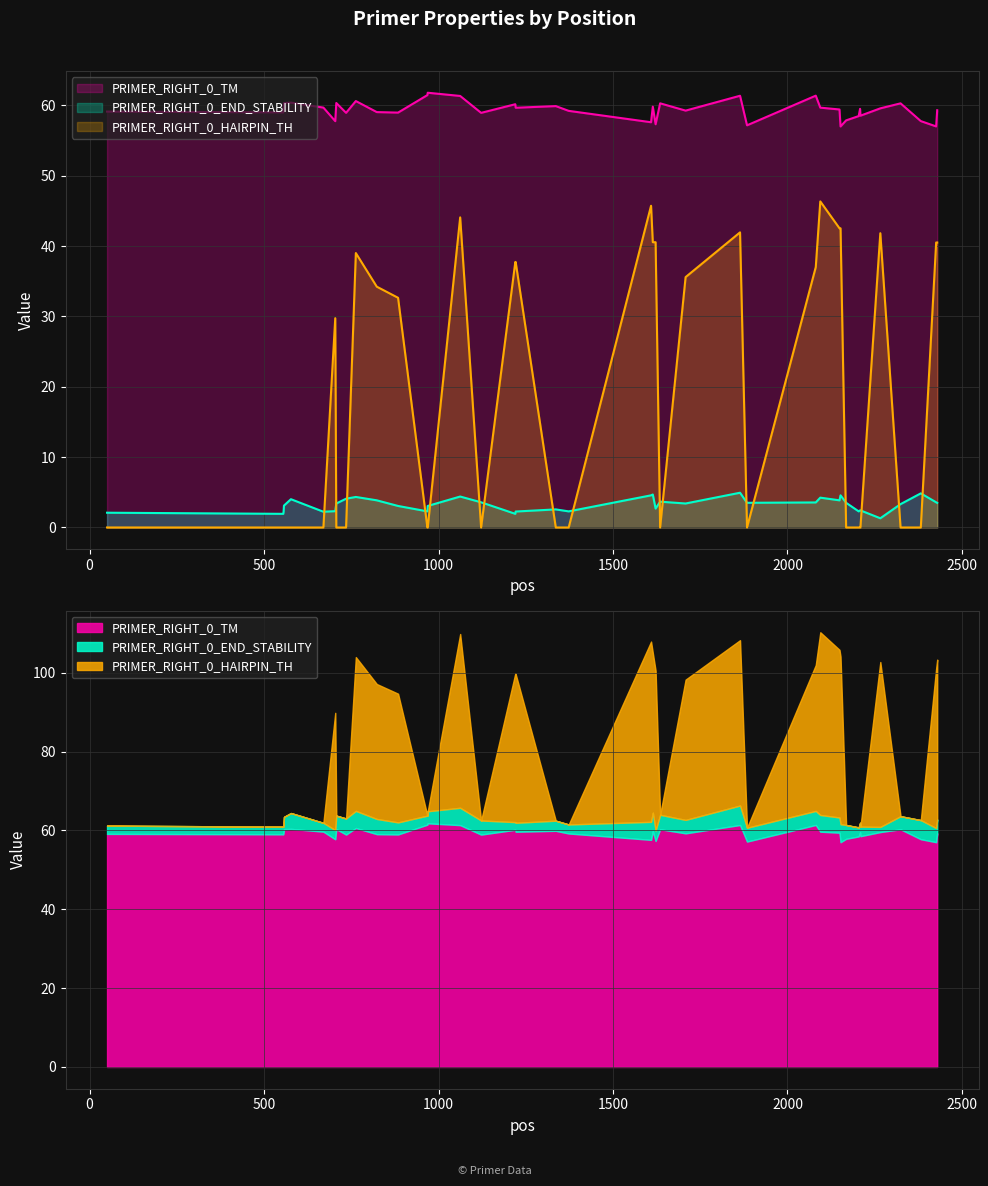

Reading left to right, extract all data points from this chart.

PRIMER_RIGHT_0_TM: 59.1	59.0	59.5	60.3	60.4	59.7	57.8	60.3	58.9	60.6	59.0	59.0	61.5	61.8	61.3	58.9	60.2	59.7	59.9	59.2	57.6	59.8	57.3	60.3	59.3	61.4	57.2	61.4	59.7	59.4	57.0	57.9	58.5	59.5	58.5	59.6	60.3	57.8	57.0	59.3
PRIMER_RIGHT_0_END_STABILITY: 2.1	1.9	2.3	3.1	4.0	2.2	2.3	3.4	4.1	4.3	3.9	3.1	2.3	3.1	4.4	3.6	1.9	2.3	2.6	2.3	4.6	4.7	2.7	3.7	3.4	4.9	3.5	3.6	4.2	3.9	4.6	3.5	2.3	2.4	2.4	1.3	3.3	4.8	3.6	3.5
PRIMER_RIGHT_0_HAIRPIN_TH: 0.0	0.0	0.0	0.0	0.0	0.0	29.8	0.0	0.0	39.0	34.2	32.6	0.0	0.0	44.1	0.0	37.7	37.7	0.0	0.0	45.7	40.5	40.5	0.0	35.6	42.0	0.0	37.0	46.4	42.5	42.5	0.0	0.0	0.0	0.0	41.8	0.0	0.0	40.5	40.5